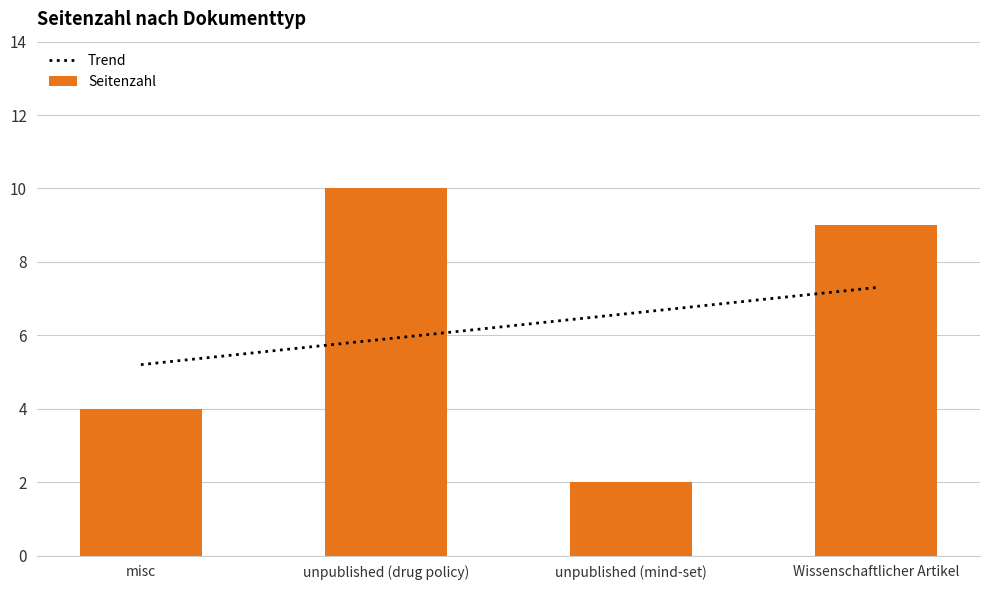

Reading left to right, transcribe all the data shown in this chart.

4	10	2	9